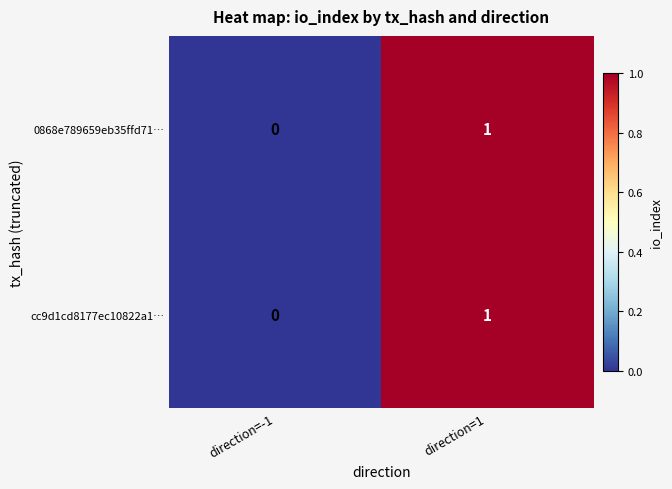

Reading left to right, extract all data points from this chart.

0868e789659eb35ffd71…: direction=-1=0	direction=1=1
cc9d1cd8177ec10822a1…: direction=-1=0	direction=1=1